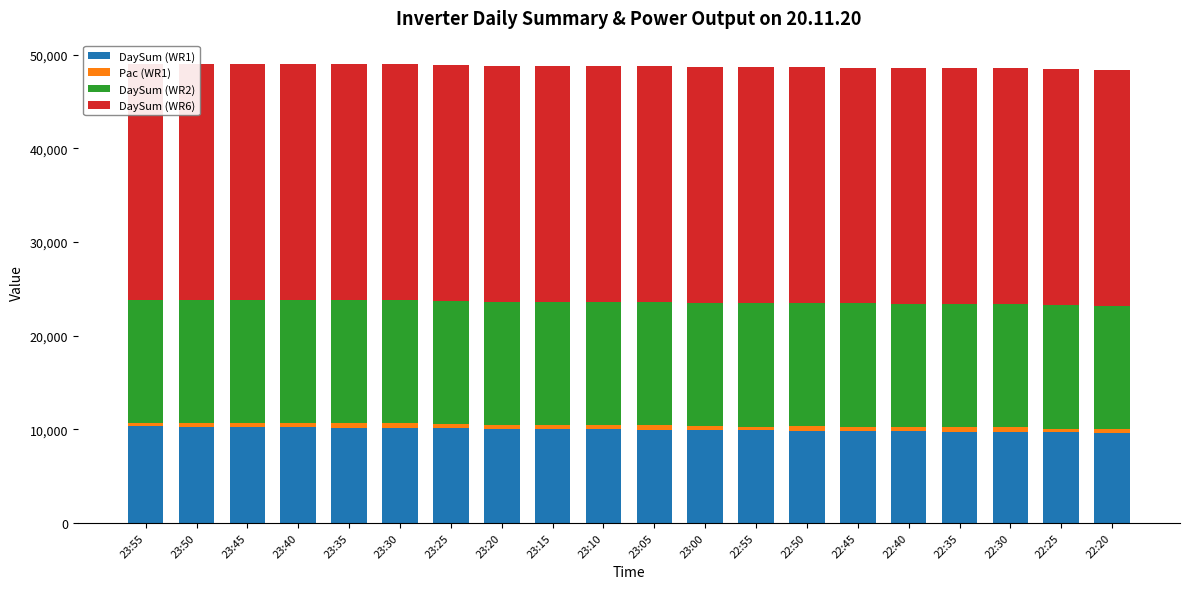

What are all the series names shown in the legend?

DaySum (WR1), Pac (WR1), DaySum (WR2), DaySum (WR6)